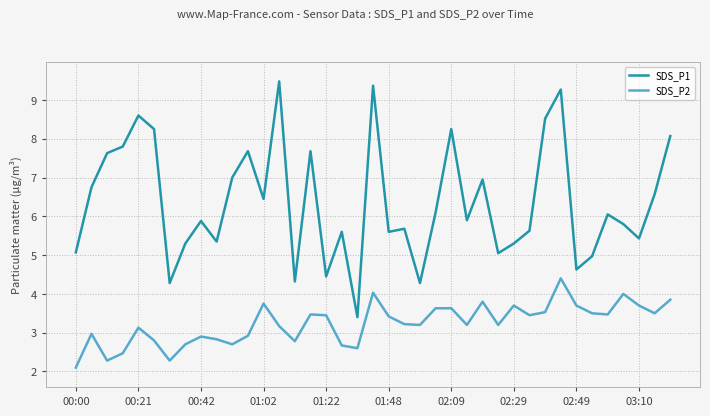

Which series has the largest total across all categories?

SDS_P1